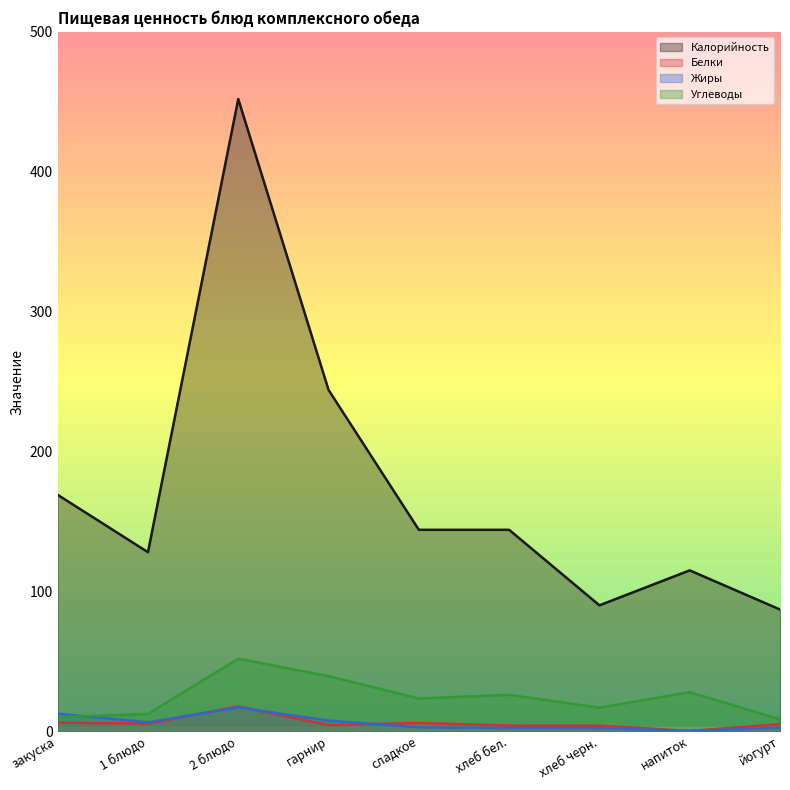

Which series has the largest total across all categories?

Калорийность